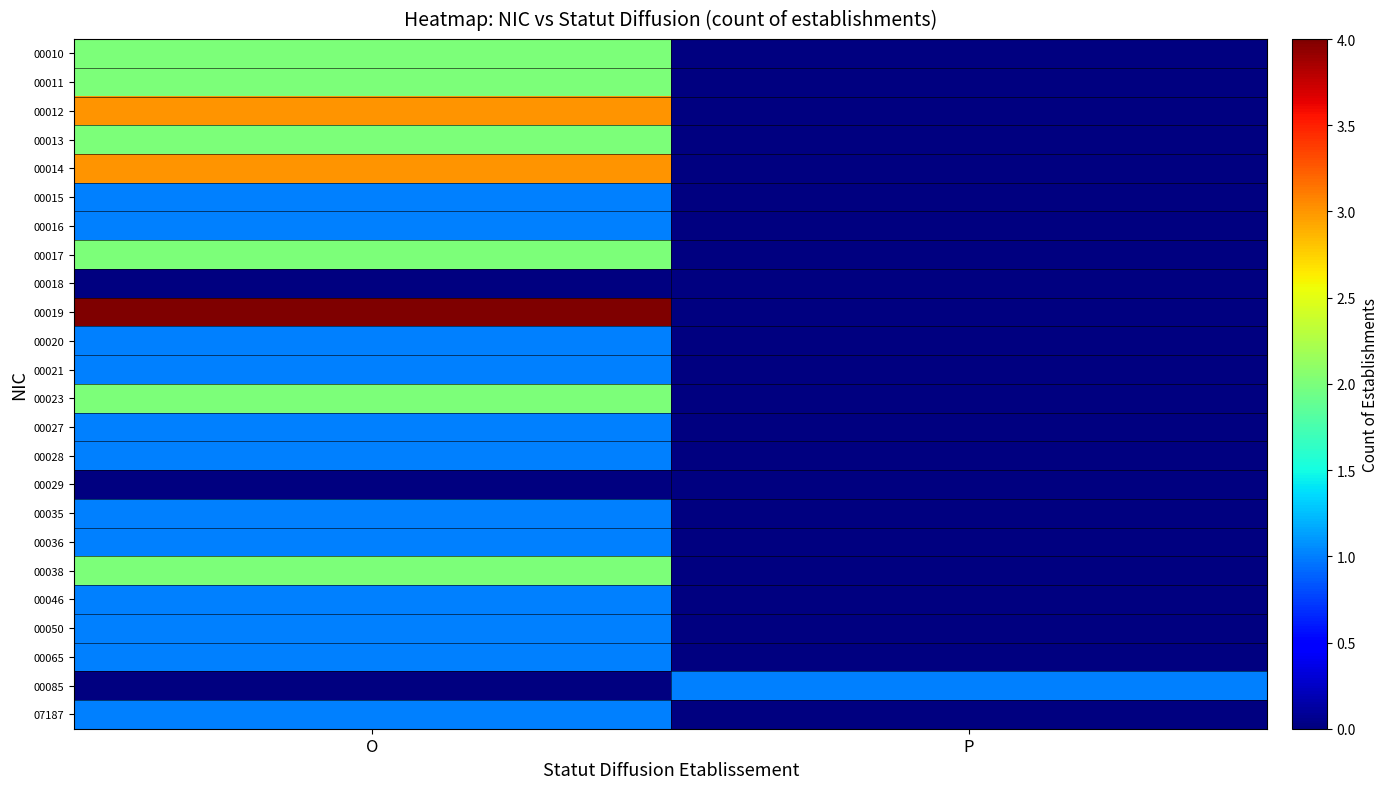

At P, list the series in order from largest to smallest.

00010, 00011, 00012, 00013, 00014, 00015, 00016, 00017, 00018, 00019, 00020, 00021, 00023, 00027, 00028, 00029, 00035, 00036, 00038, 00046, 00050, 00065, 00085, 07187